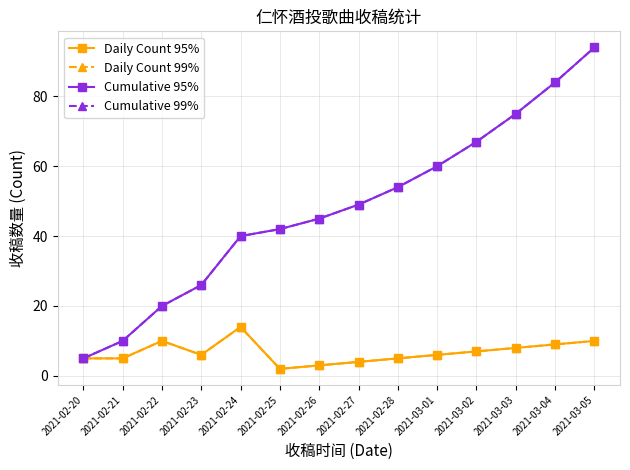

Which series changed the most between 2021-02-26 and 2021-02-28?

Cumulative 95%